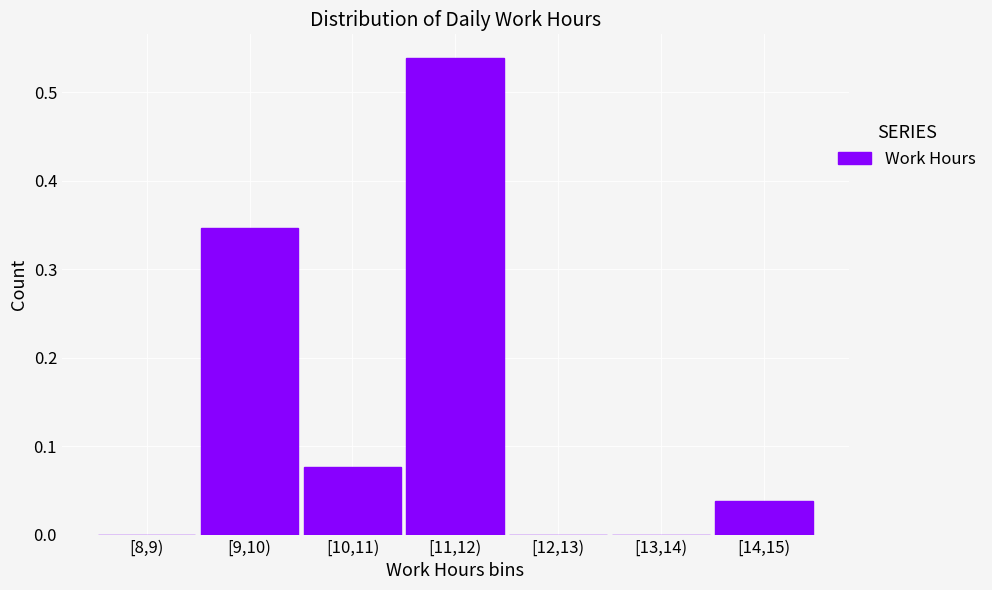

Is it true that the value at [8,9) is 0.2?

False